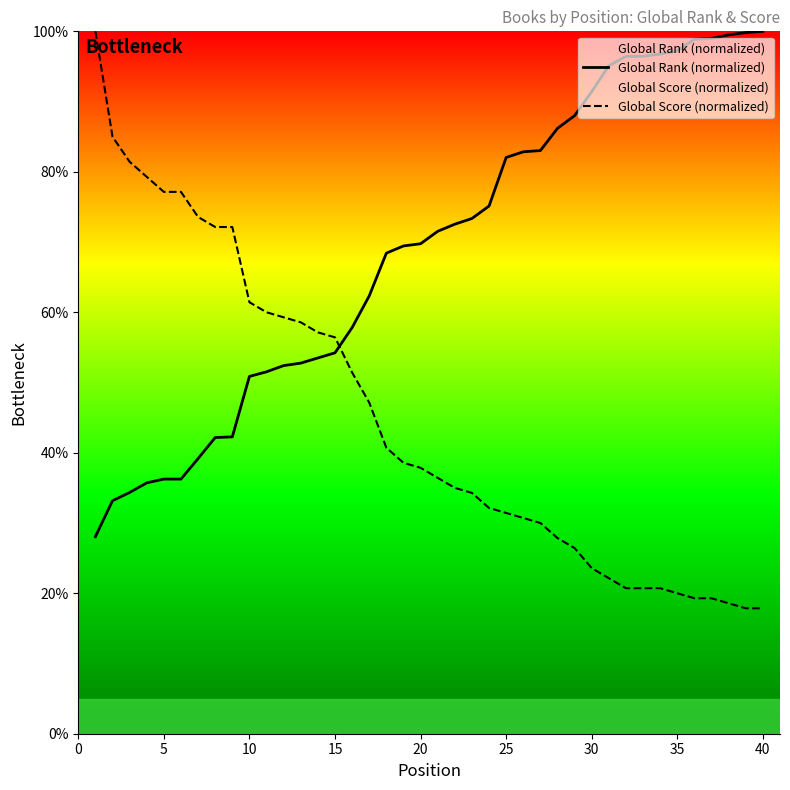

What is the total value across all series at 25?

113.5